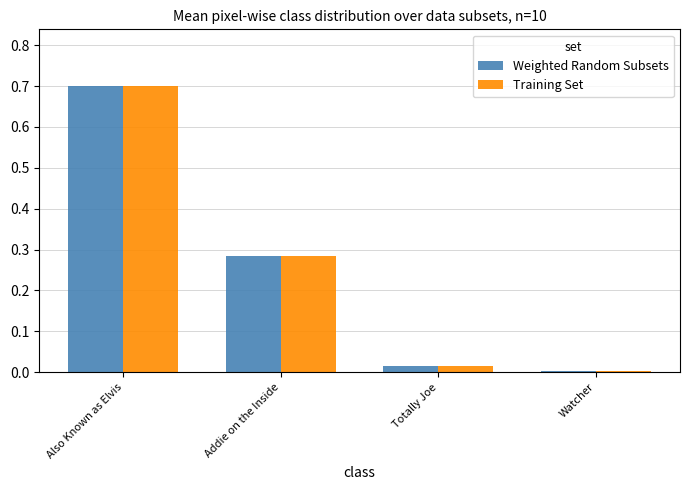

Rank the categories by Training Set value from highest to lowest.

Also Known as Elvis, Addie on the Inside, Totally Joe, Watcher